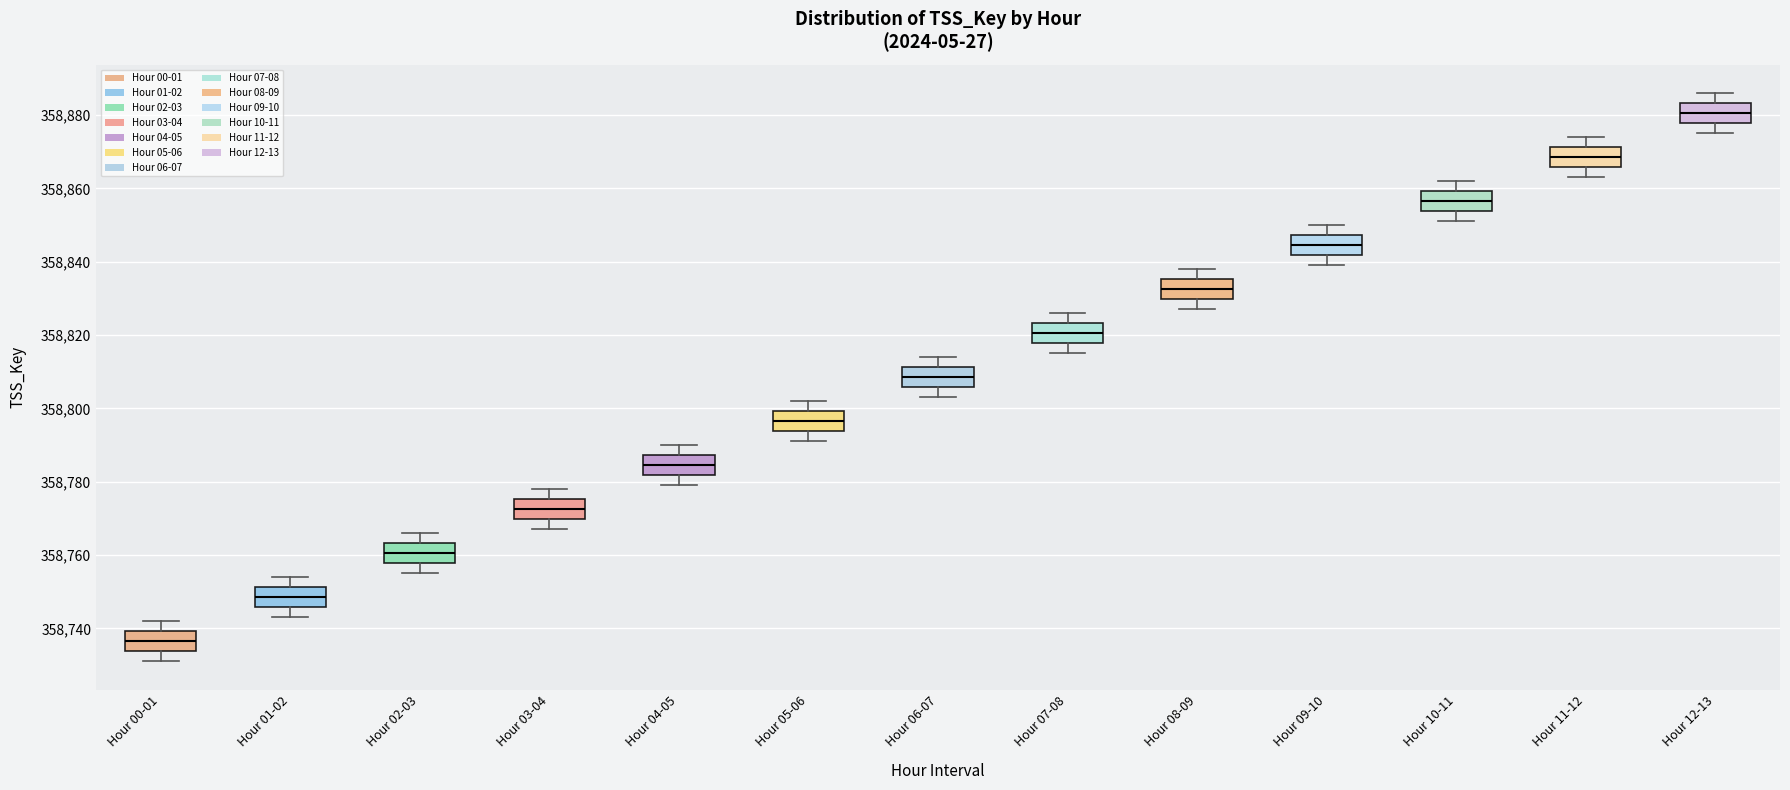

Reading left to right, transcribe this box plot: for each box, give where its median line is, the range the box spans, and where its two whiskers end, as read against the y-axis. The values are not printed on the chart, so give them approximately, as read against the axis.

Hour 00-01: median 358736, box 358734 to 358740, whiskers 358732 to 358742
Hour 01-02: median 358748, box 358746 to 358752, whiskers 358744 to 358754
Hour 02-03: median 358760, box 358758 to 358764, whiskers 358756 to 358766
Hour 03-04: median 358772, box 358770 to 358776, whiskers 358768 to 358778
Hour 04-05: median 358784, box 358782 to 358788, whiskers 358780 to 358790
Hour 05-06: median 358796, box 358794 to 358800, whiskers 358792 to 358802
Hour 06-07: median 358808, box 358806 to 358812, whiskers 358804 to 358814
Hour 07-08: median 358820, box 358818 to 358824, whiskers 358816 to 358826
Hour 08-09: median 358832, box 358830 to 358836, whiskers 358828 to 358838
Hour 09-10: median 358844, box 358842 to 358848, whiskers 358840 to 358850
Hour 10-11: median 358856, box 358854 to 358860, whiskers 358852 to 358862
Hour 11-12: median 358868, box 358866 to 358872, whiskers 358864 to 358874
Hour 12-13: median 358880, box 358878 to 358884, whiskers 358876 to 358886